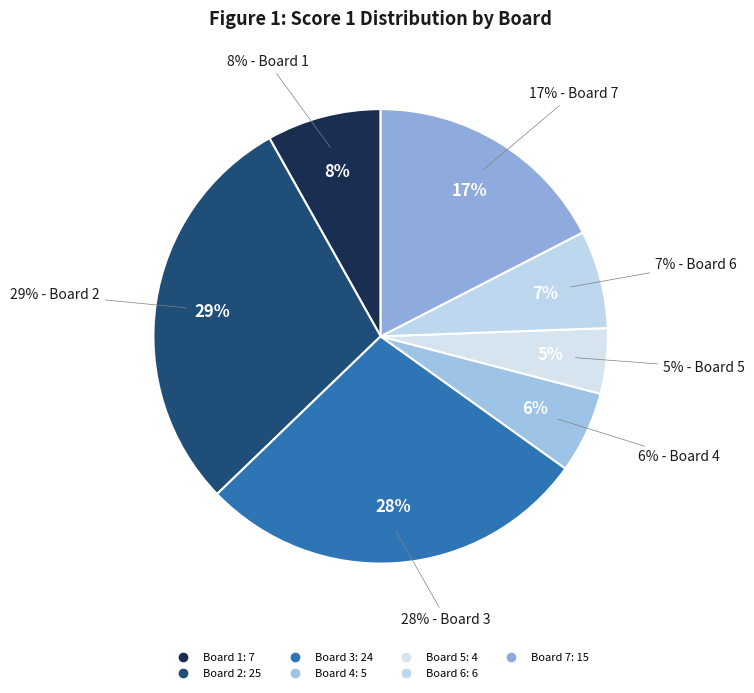

Is it true that Board 4 is 6% of the pie?

True